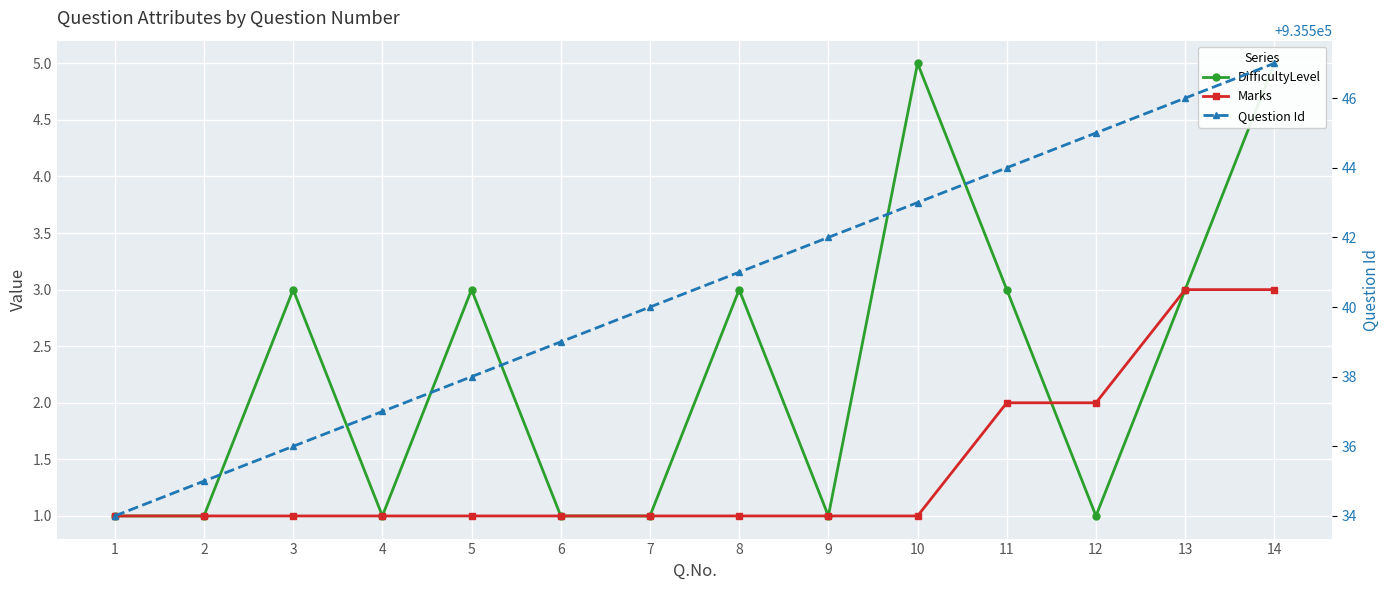

Rank the series by their maximum value, from highest to lowest.

Question Id, DifficultyLevel, Marks